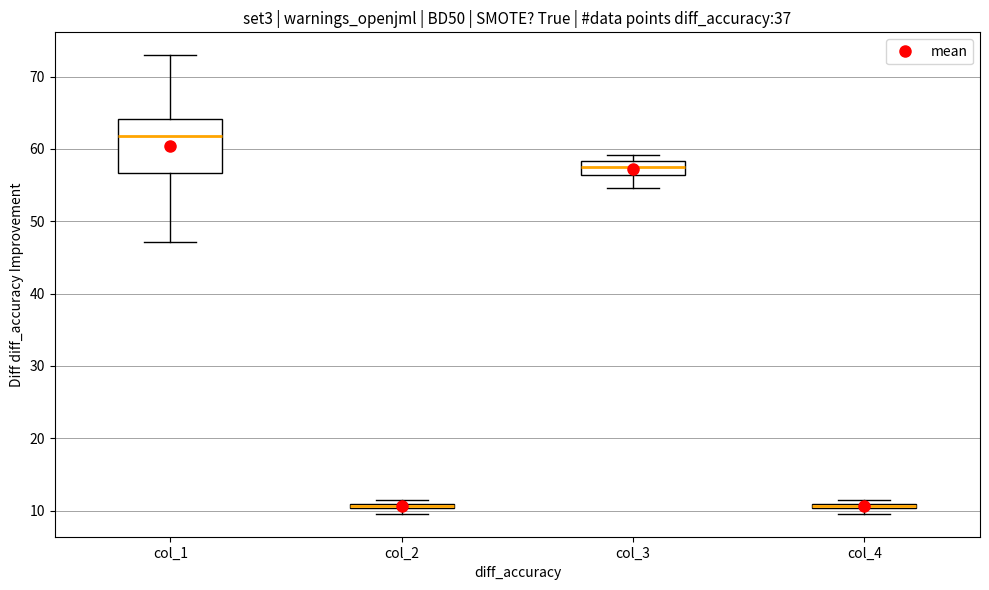

Where is the lower edge of the box for col_3 on the y-axis? The values are not printed on the chart, so give them approximately, as read against the axis.

56